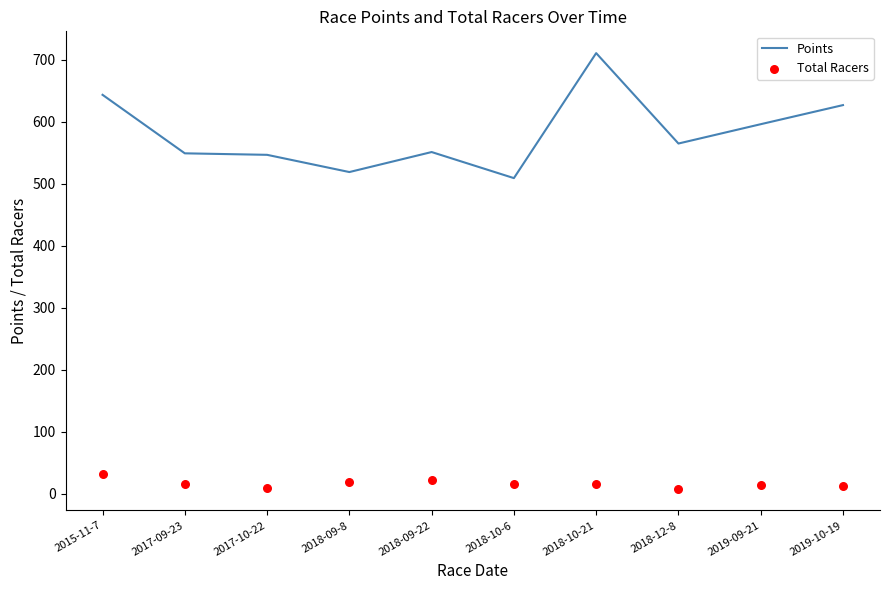

What is the total value across all series at 2018-10-6?

523.9